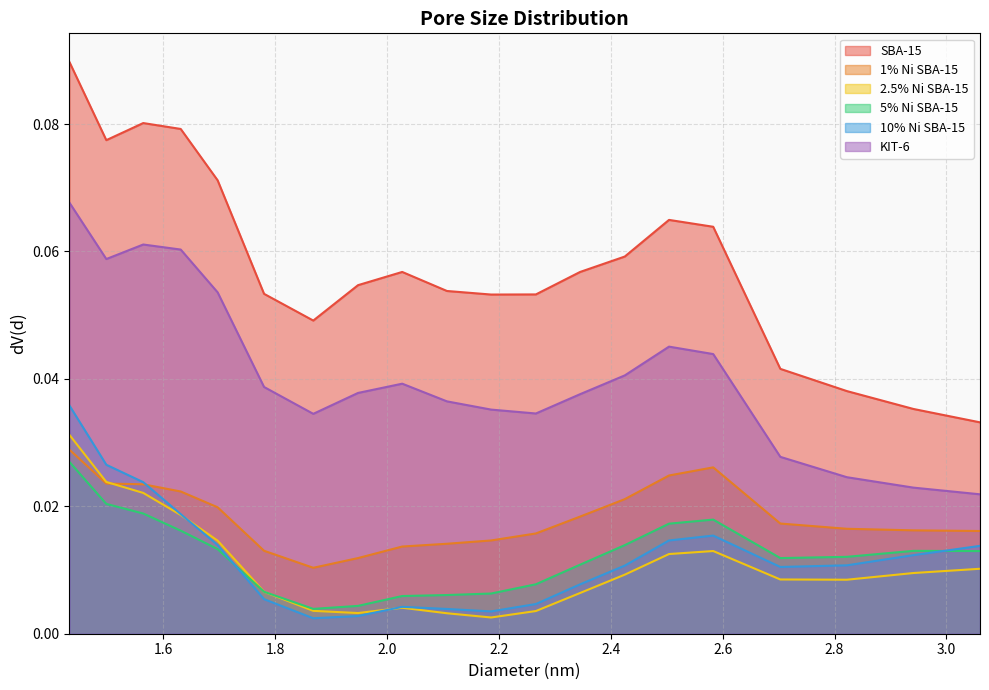

How many interior local peaks does the 1% Ni SBA-15 series have?

1